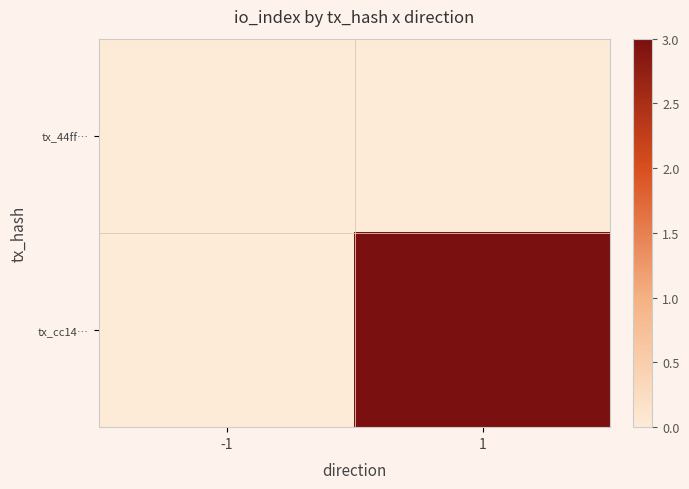

How many distinct data groups are displayed?

2